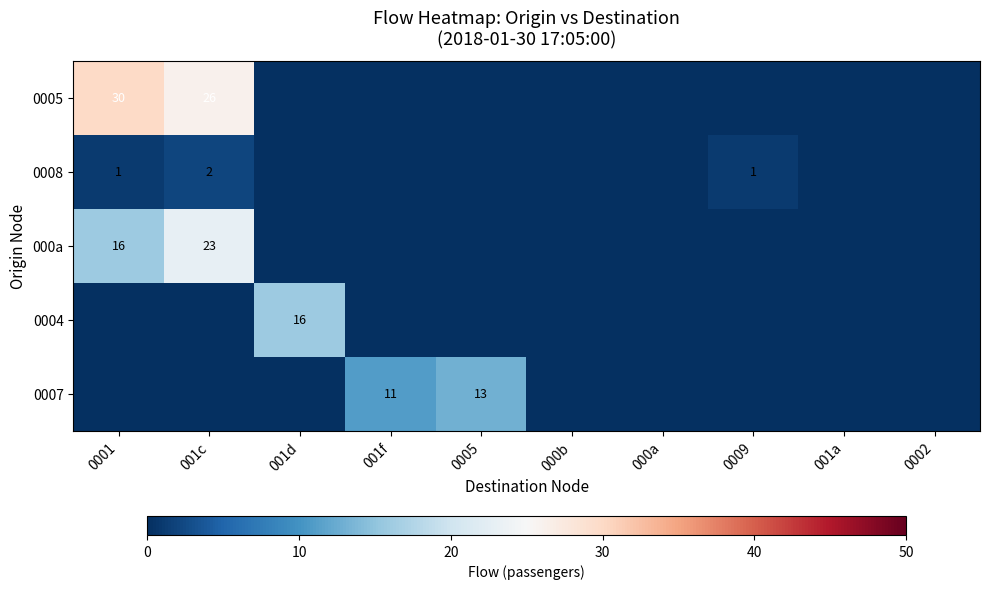

Count the number of categories in the chart.

10